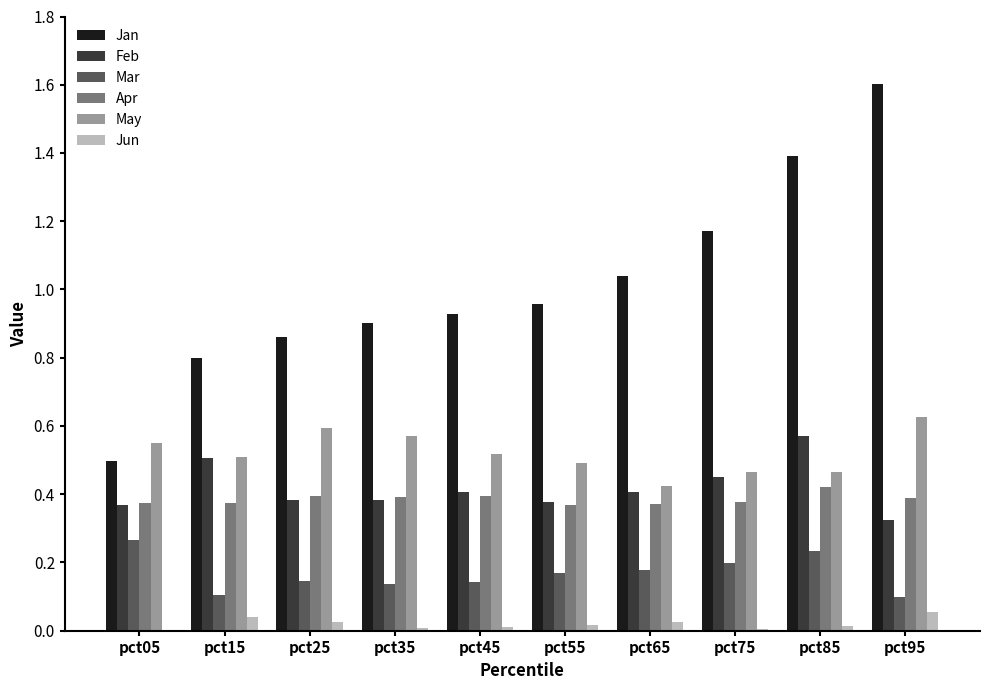

What is the sum of all Apr values?

3.9